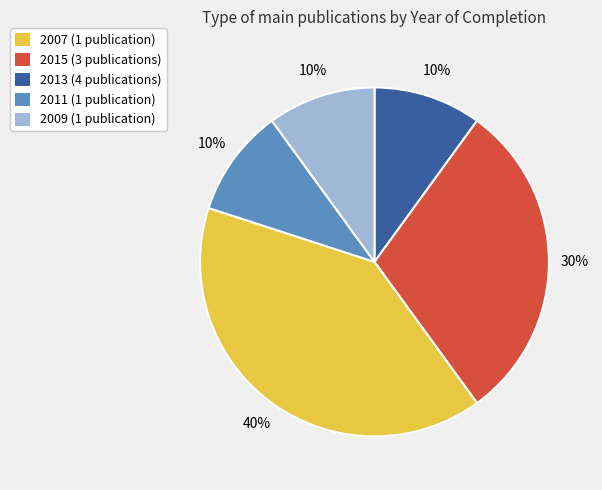

To the nearest percent, what is the difference between the 2009 (1 publication) and 2015 (3 publications) slice percentages?

20%